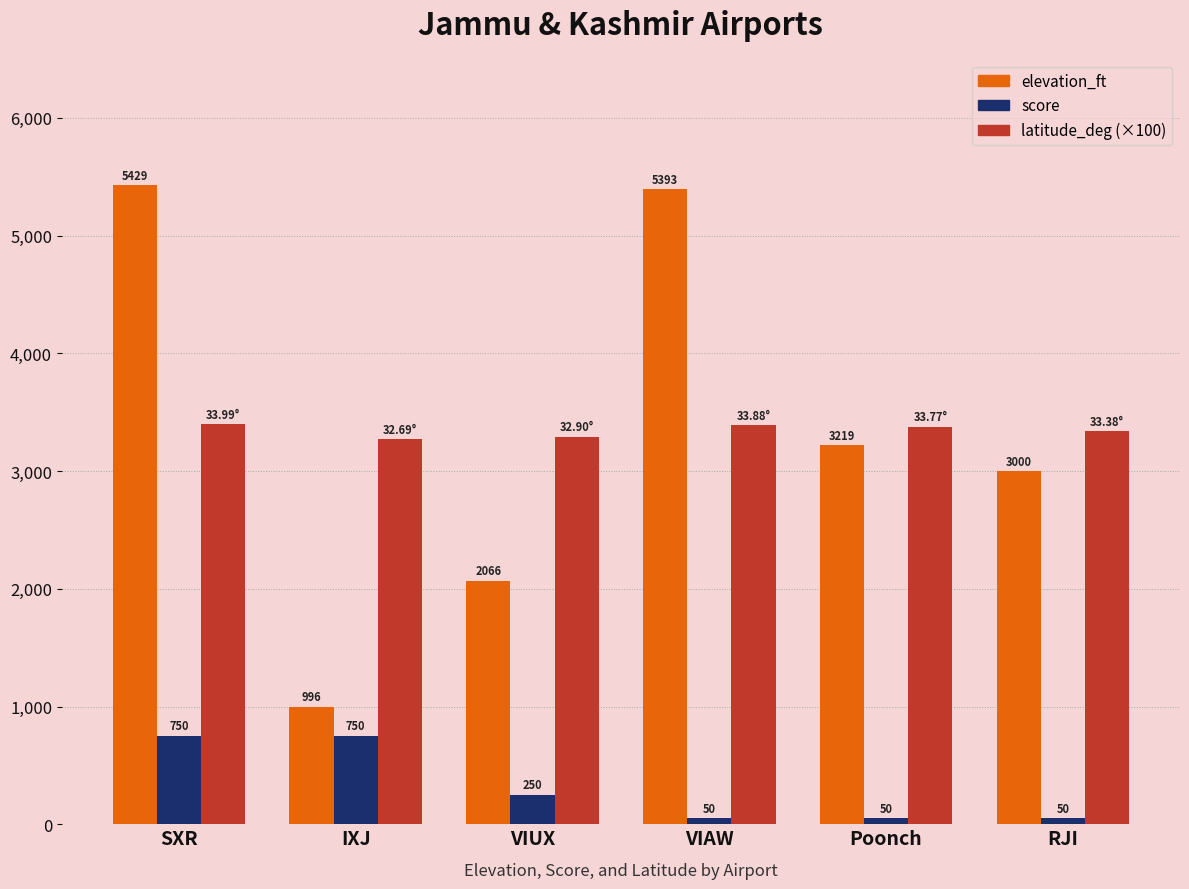

Which series has the largest range (max minus min)?

elevation_ft